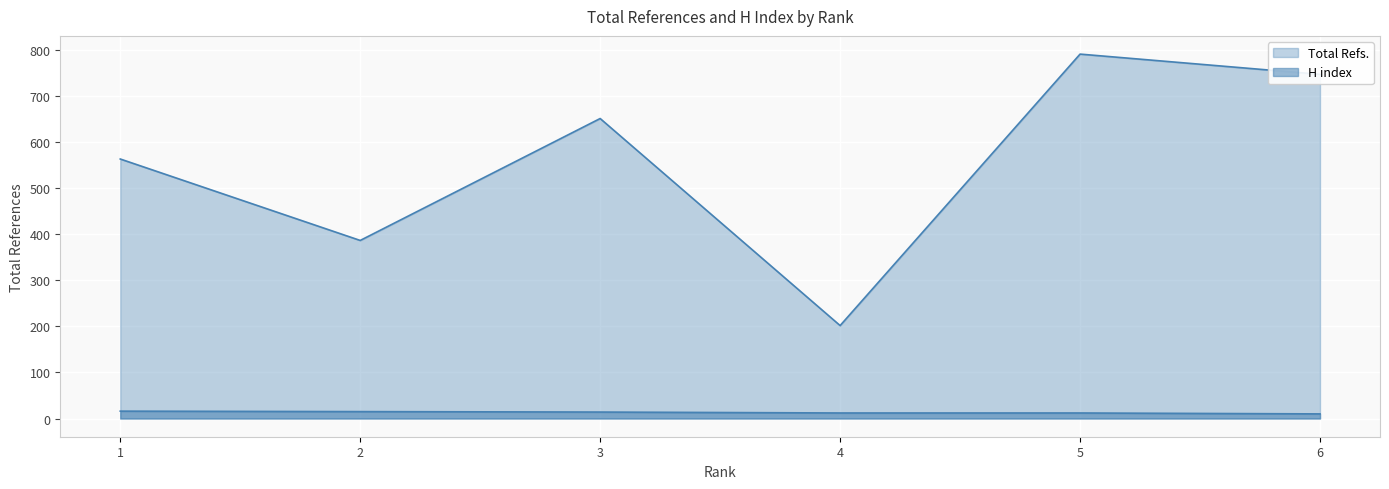

True or false: H index and Total Refs. cross at least once.

False